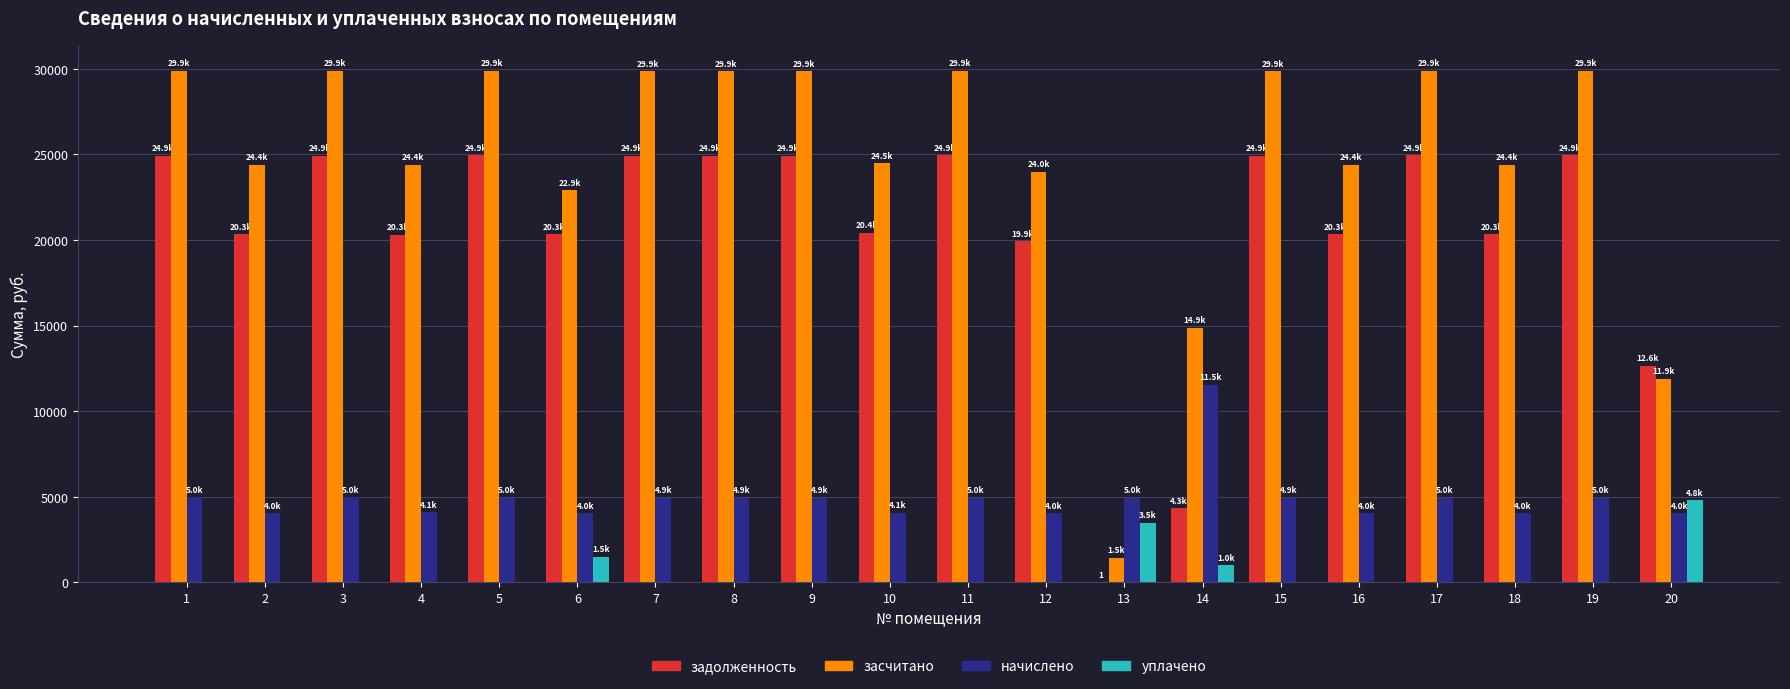

What is the maximum value shown in the chart?

29890.3